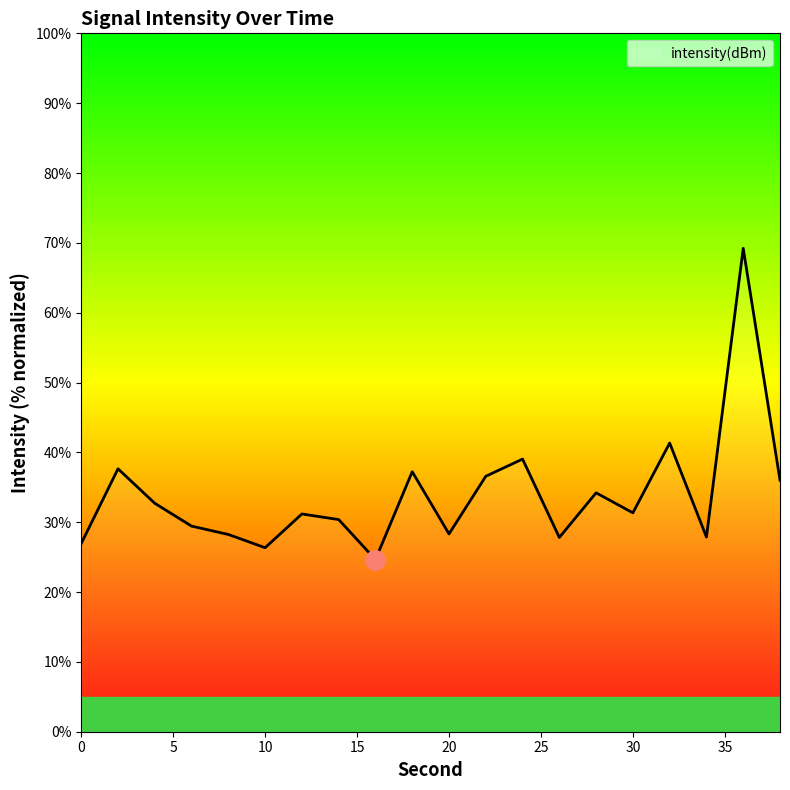

What is the minimum value shown in the chart?

24.6